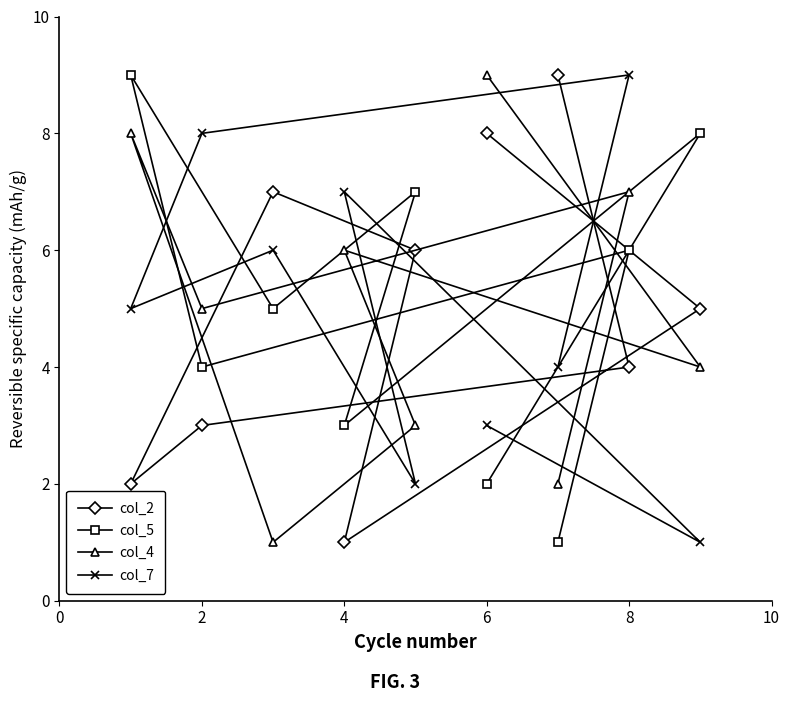

Reading left to right, list all the values displayed in this chart.

col_2: 2	3	7	1	6	8	9	4	5
col_5: 9	4	5	3	7	2	1	6	8
col_4: 8	5	1	6	3	9	2	7	4
col_7: 5	8	6	7	2	3	4	9	1